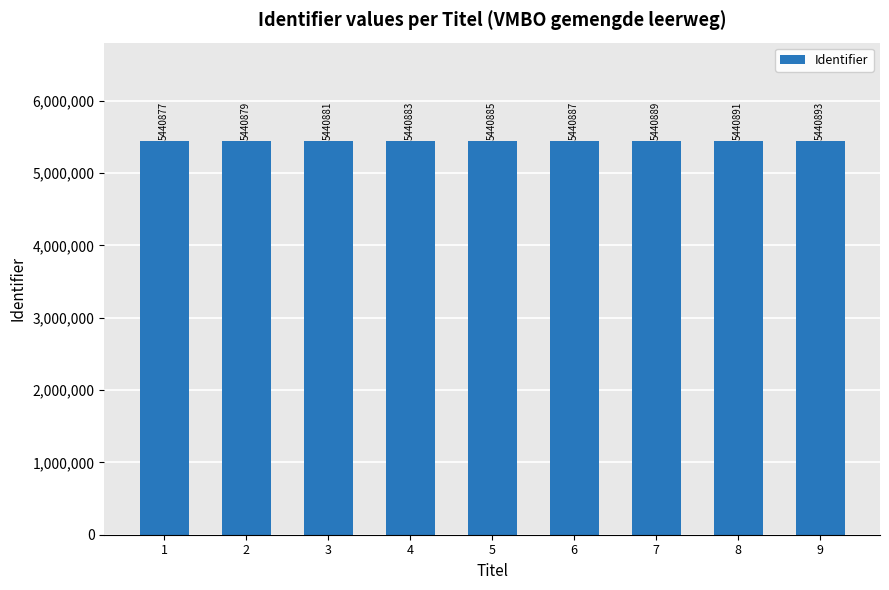

What is the change in value from 4 to 6?

+4